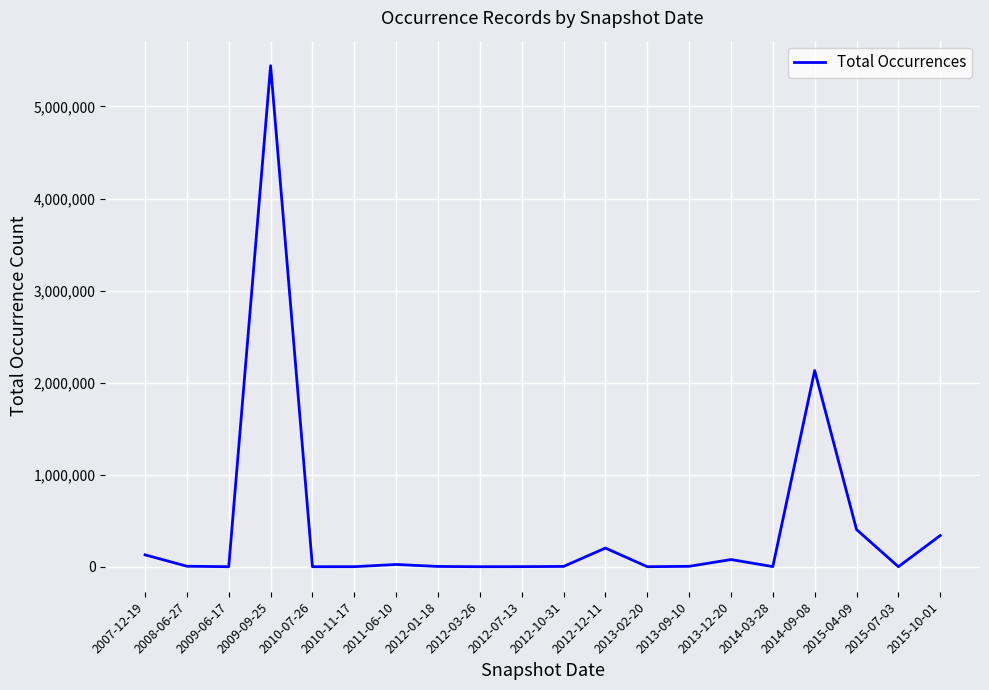

What is the ratio of the value at 2012-10-31 to the value at 2009-06-17?

291.9